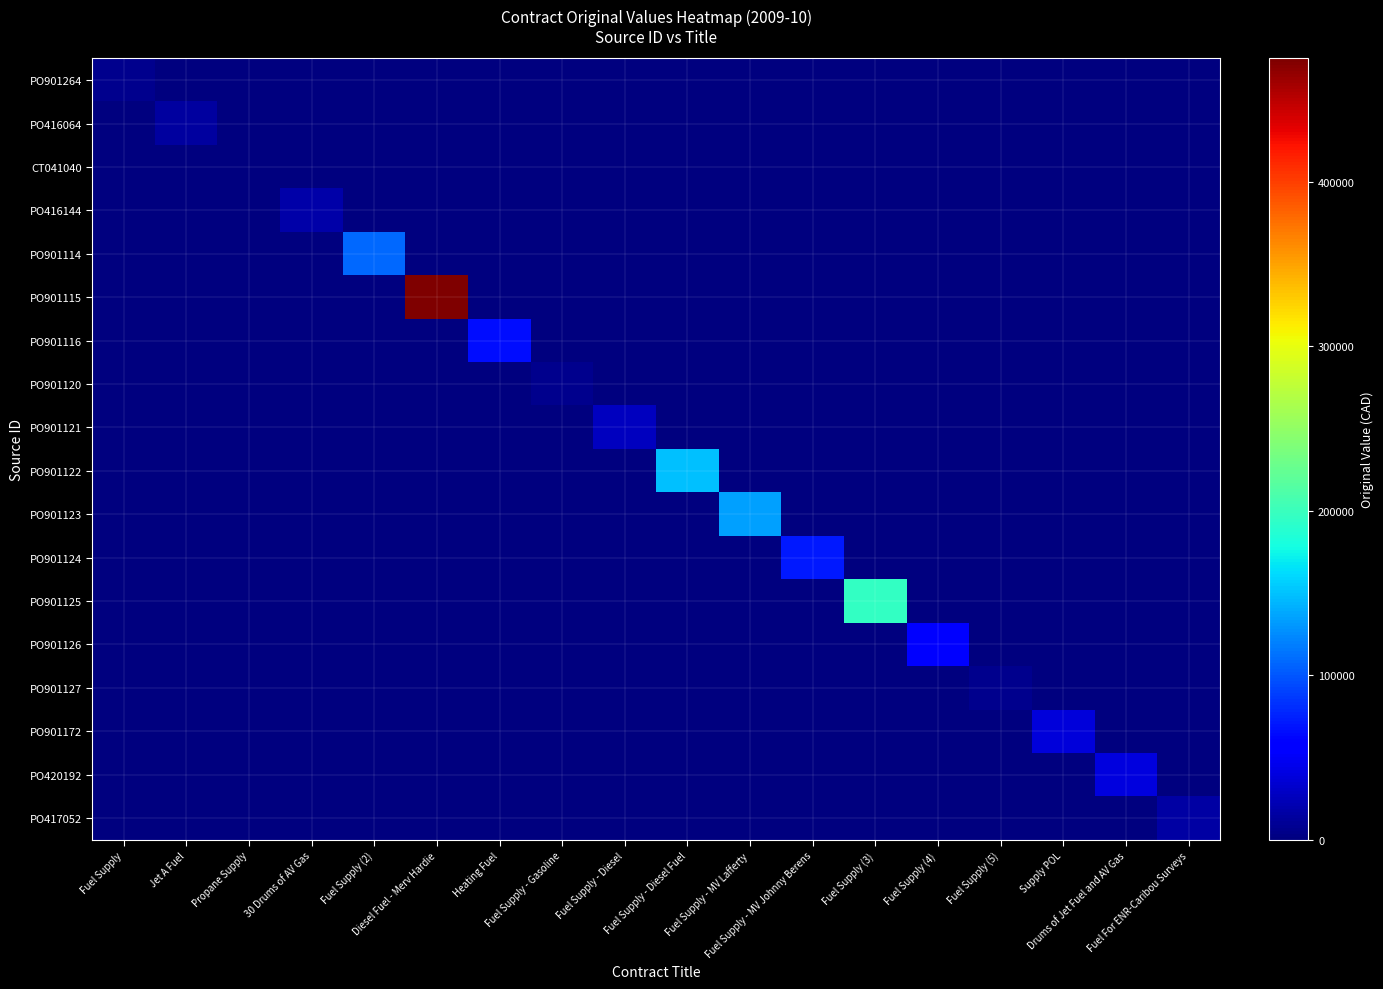

At which category is the sum across all series the highest?

Diesel Fuel - Merv Hardie